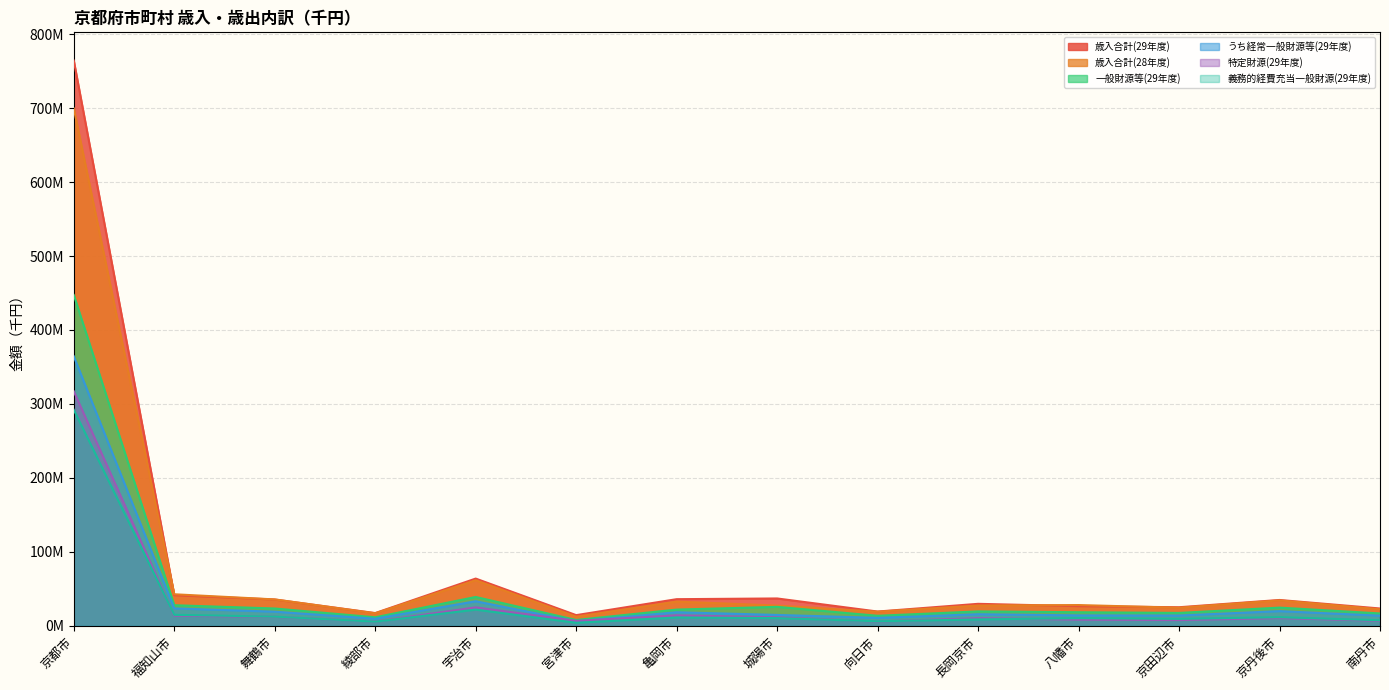

List the series in order of their peak value, highest first.

歳入合計(29年度), 歳入合計(28年度), 一般財源等(29年度), うち経常一般財源等(29年度), 特定財源(29年度), 義務的経費充当一般財源(29年度)